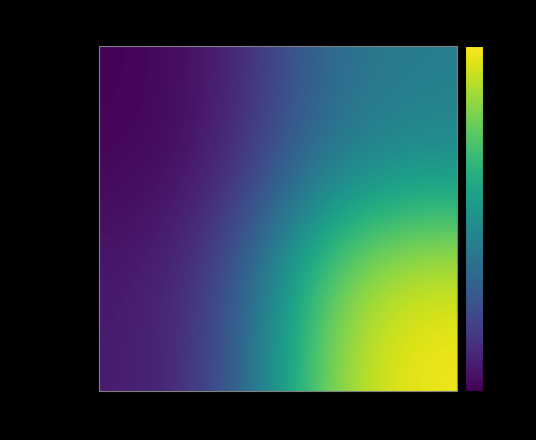

Which category has the highest value across all series?

io_index